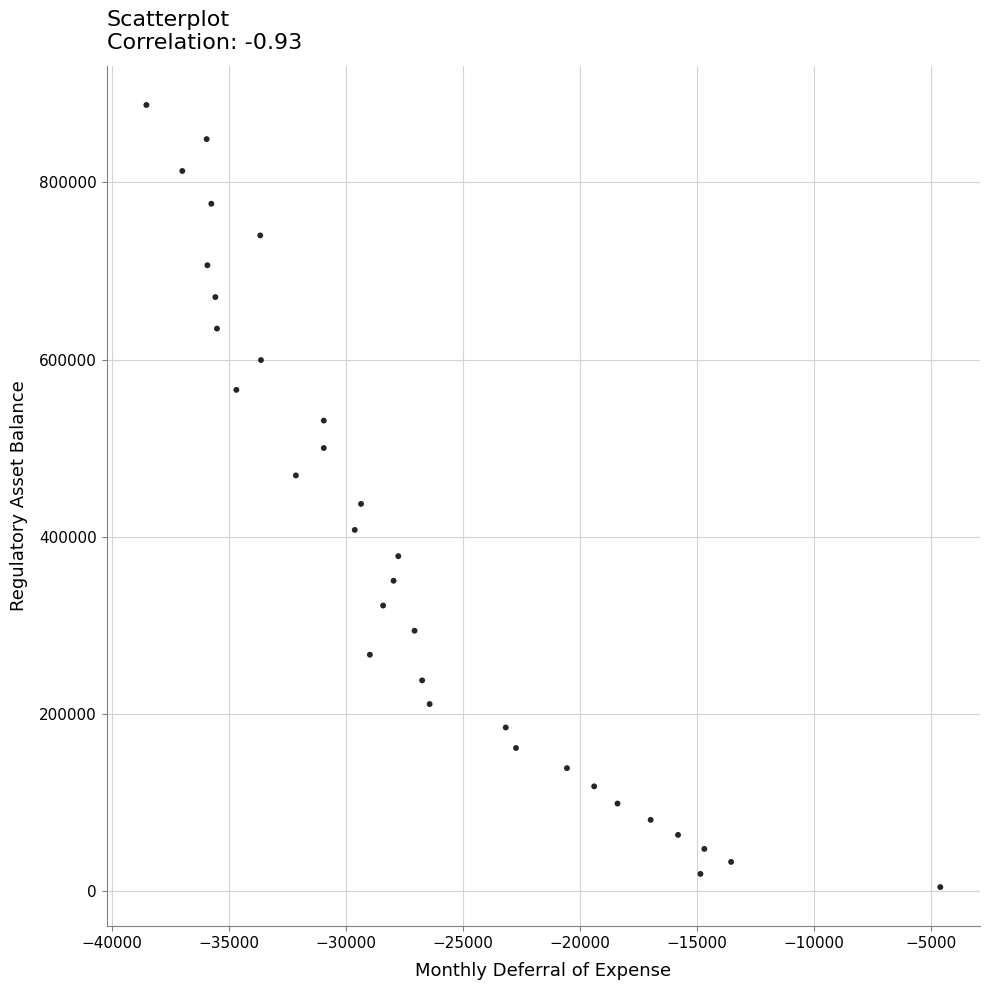

What is the range of Y values (max minus min)?

882795.8